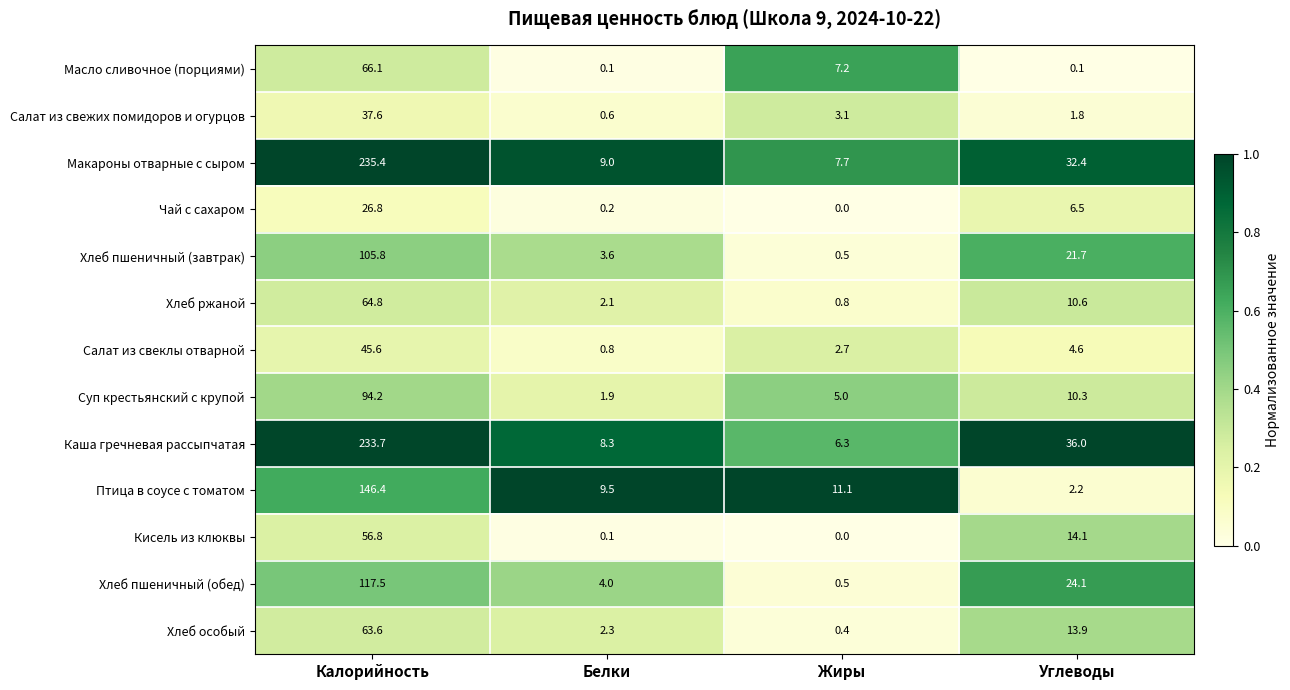

Between Белки and Углеводы, which series saw the biggest shift?

Каша гречневая рассыпчатая